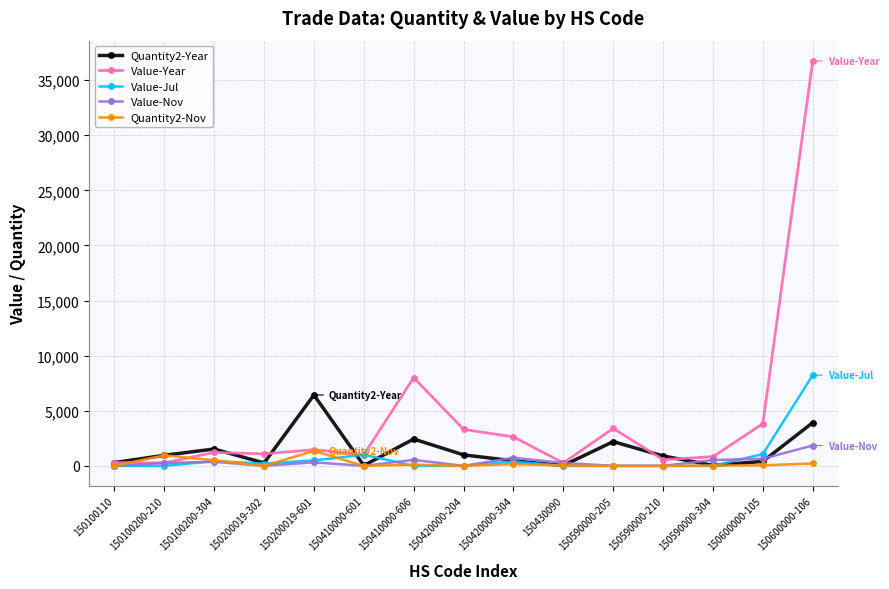

Which series has the largest total across all categories?

Value-Year